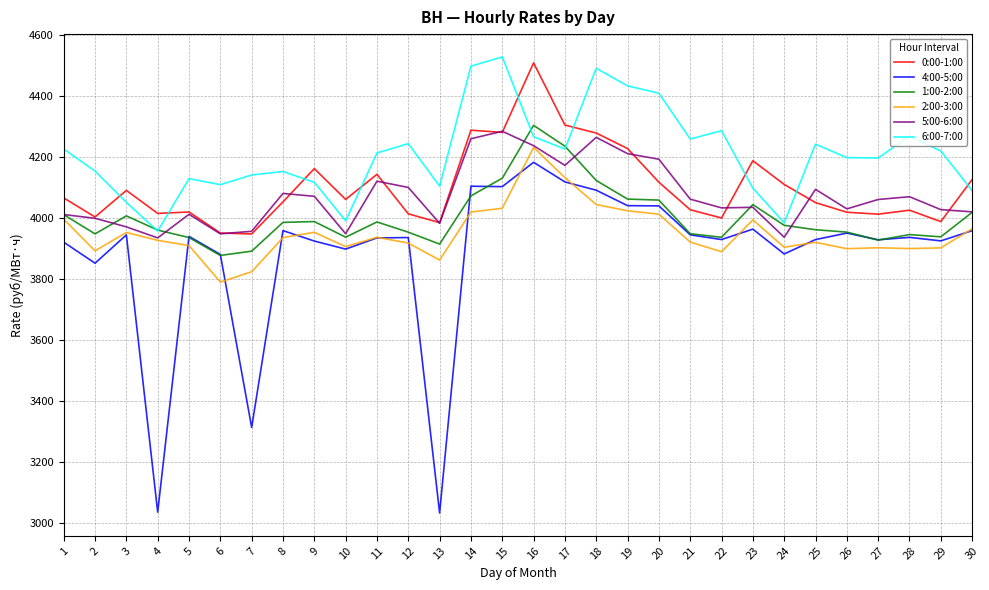

The value of 4:00-5:00 at 21 is 1314.7. True or false?

False